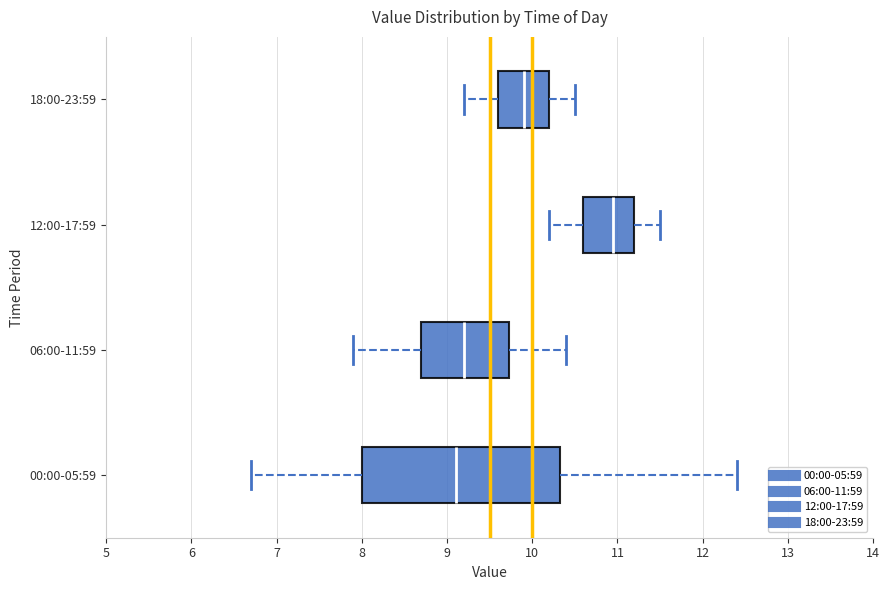

Comparing the boxes themselves (not the whiskers), which one is the widest?

00:00-05:59